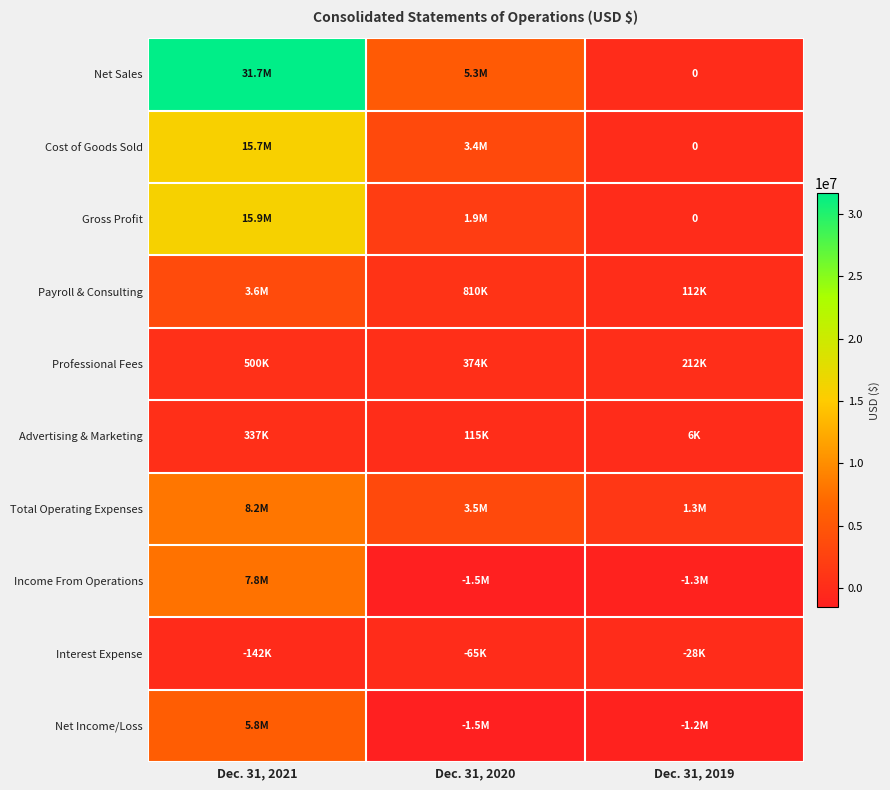

Where is Net Sales nearest to the value 15828466?

Dec. 31, 2020